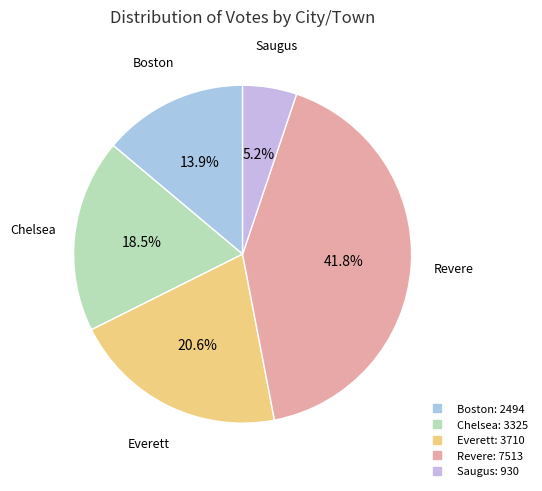

What is the largest slice in the pie chart?

Revere